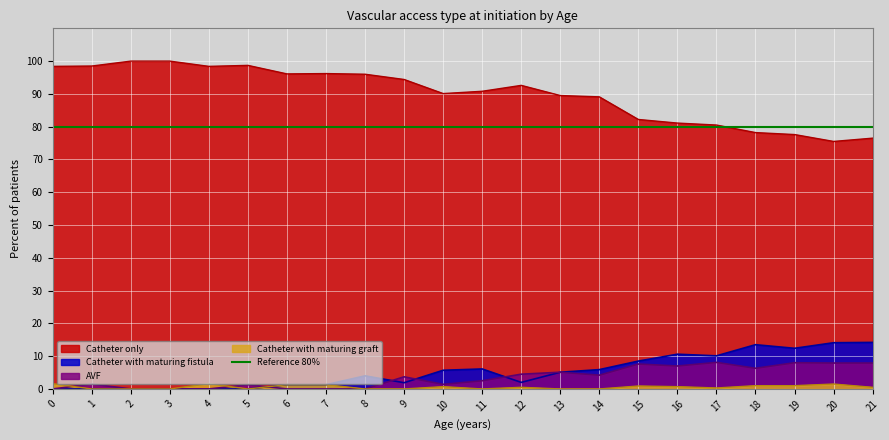

What is the difference between the maximum and second lowest values in the Catheter only series?

23.5